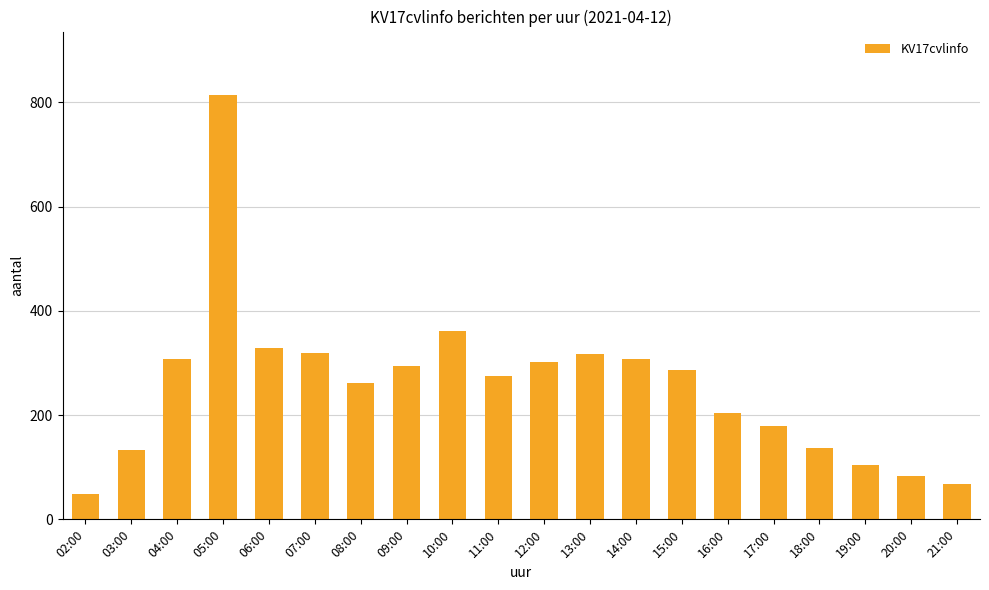

What is the difference between the values at 02:00 and 16:00?

157